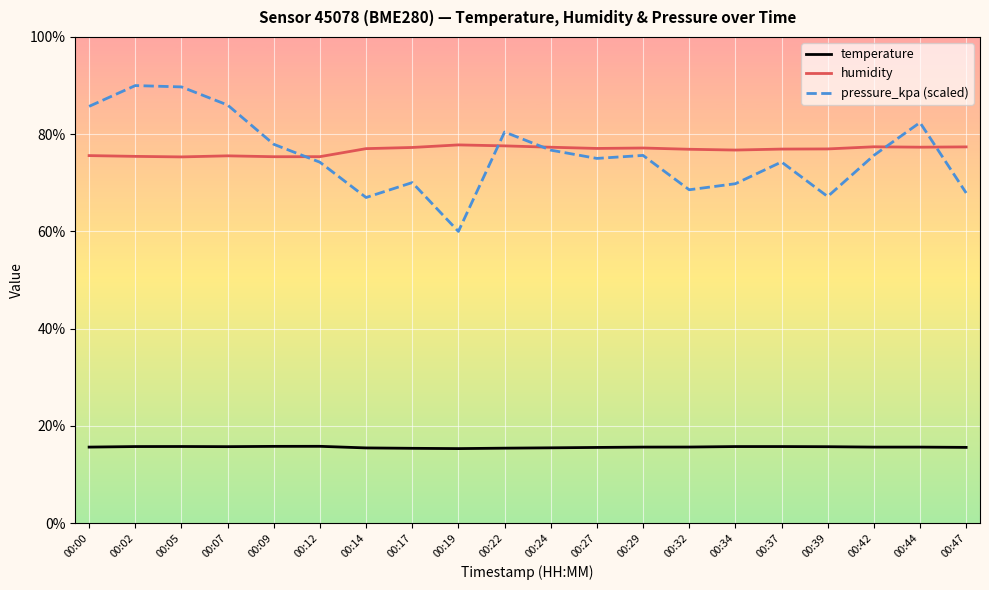

What is the minimum value shown in the chart?

15.3